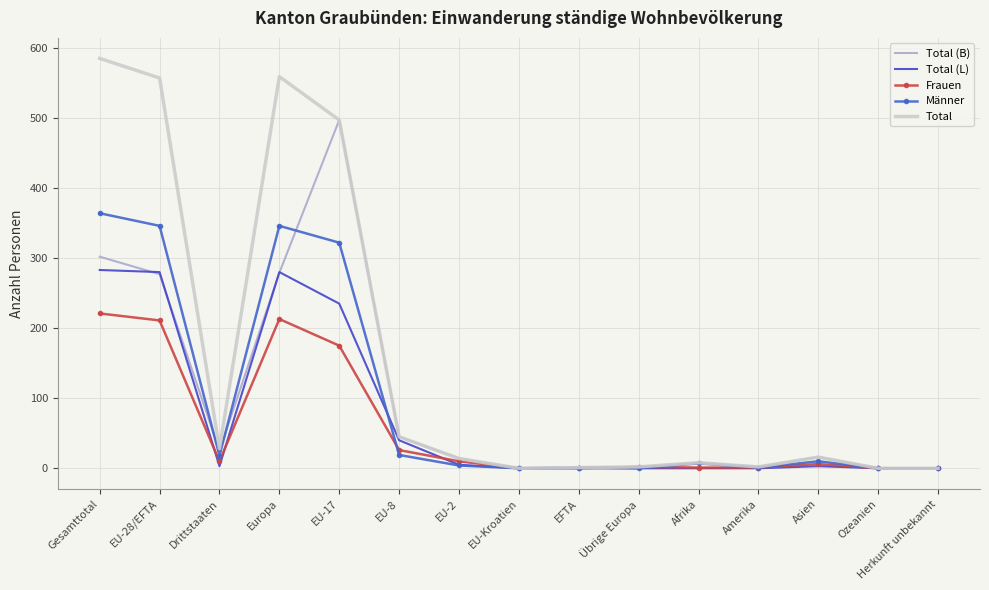

List the series in order of their peak value, lowest first.

Frauen, Total (L), Männer, Total (B), Total